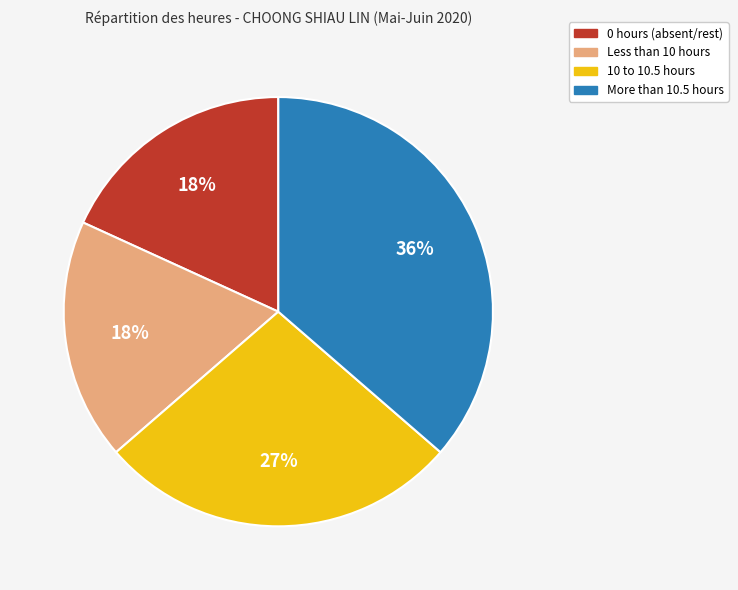

To the nearest percent, what is the average slice percentage?

25%